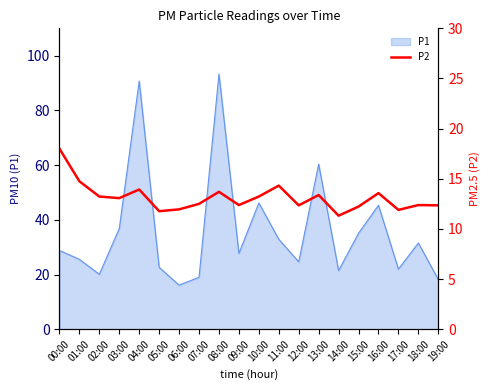

What is the minimum value for P1?

16.1